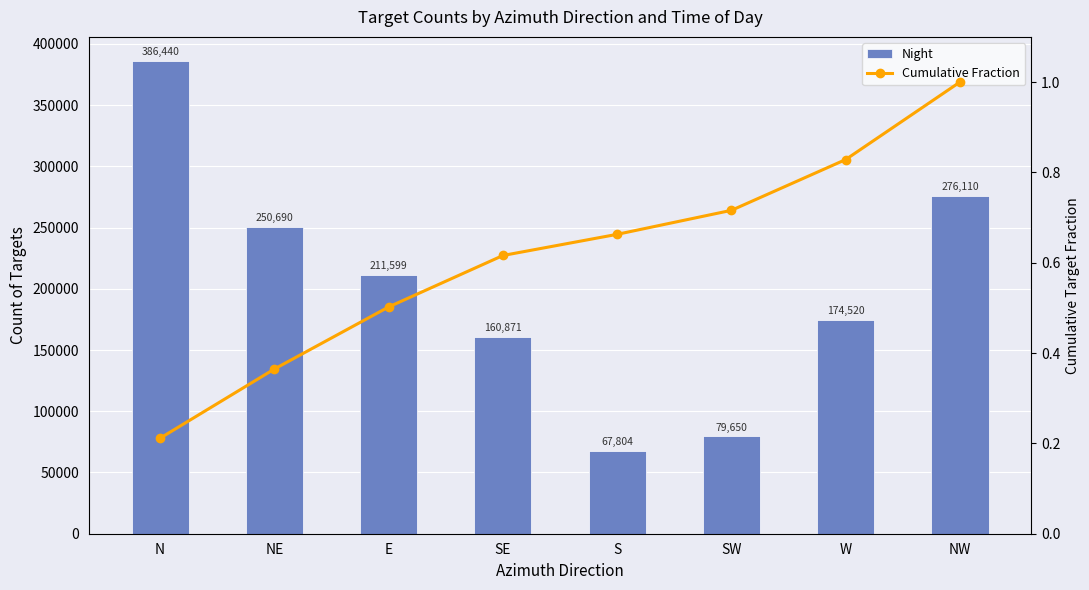

What is the total value across all series at NW?

276111.0